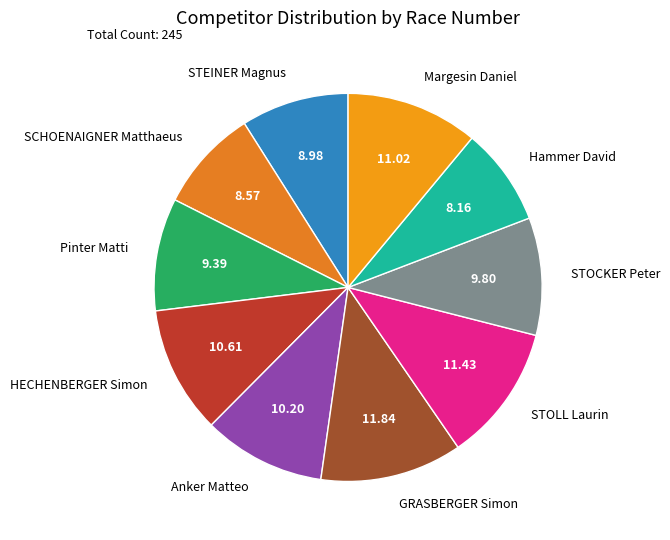

Approximately how many times larger is the value at STOLL Laurin compared to STEINER Magnus?

1.3